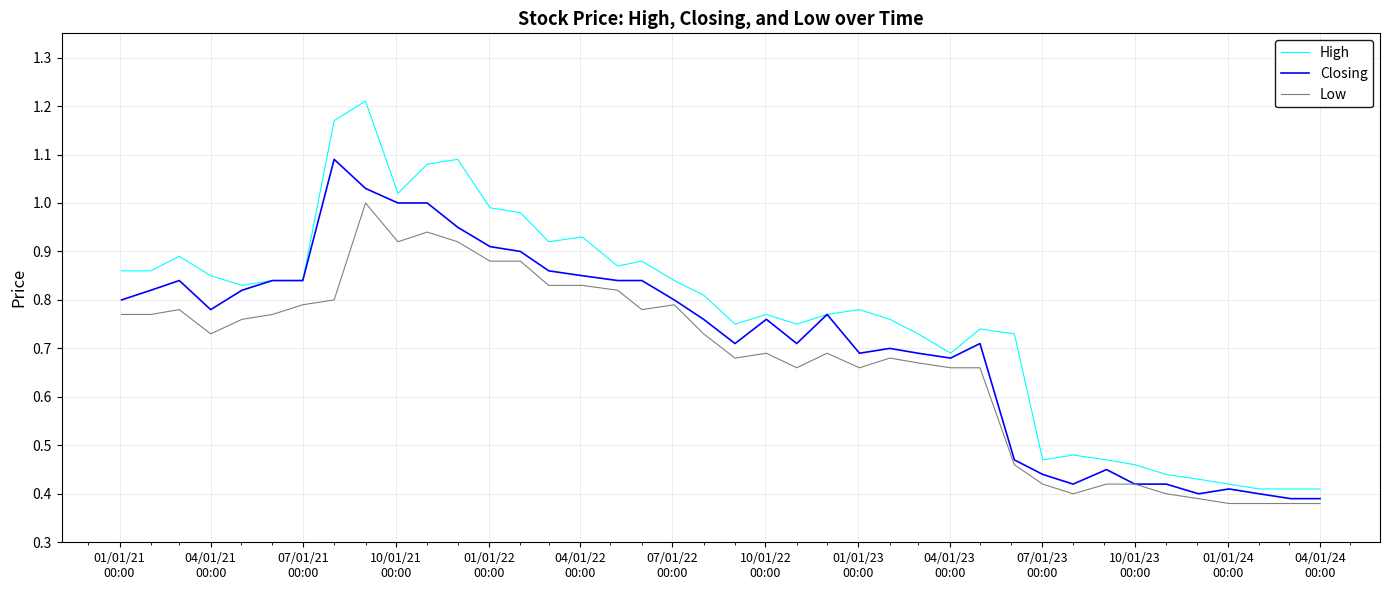

Which series has the widest spread of values?

High